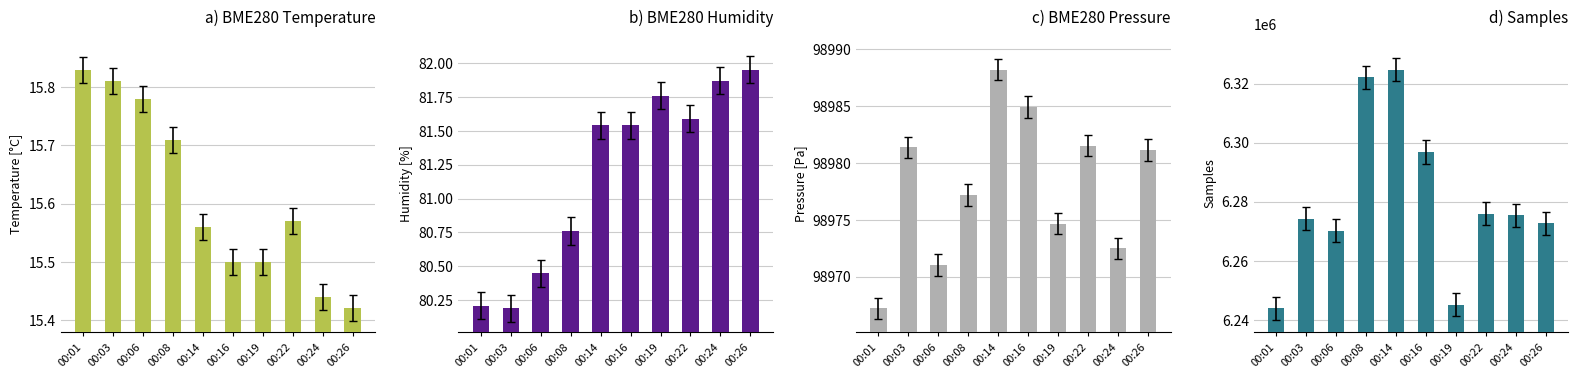

How many values in the BME280 Pressure series are below 98981?

5